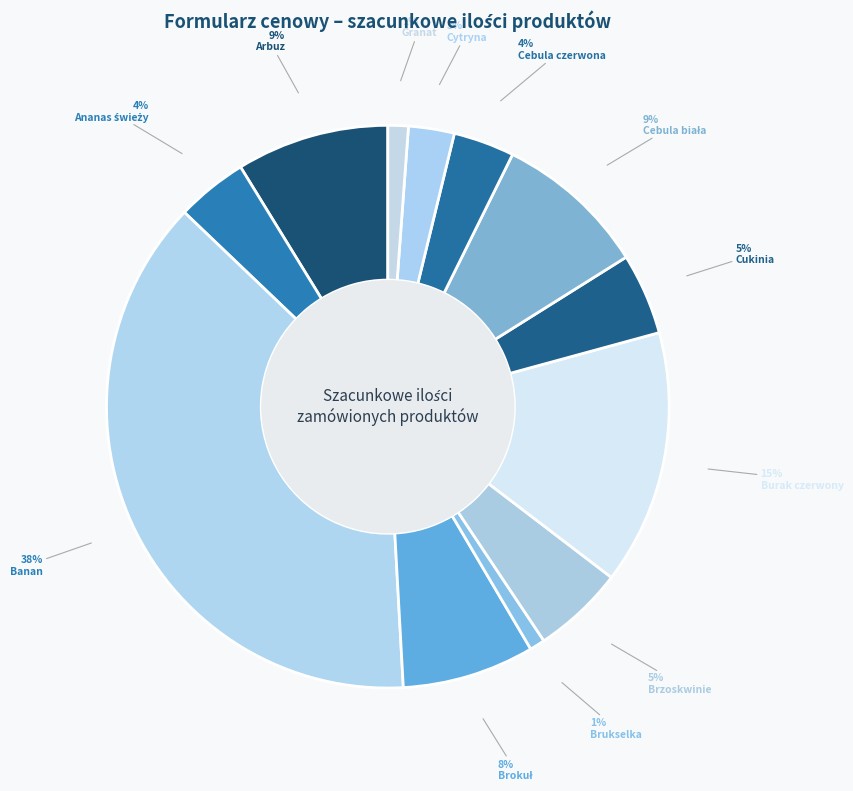

Rank the categories by value from highest to lowest.

Banan, Burak czerwony, Arbuz, Cebula biała, Brokuł, Brzoskwinie, Cukinia, Ananas świeży, Cebula czerwona, Cytryna, Granat, Brukselka